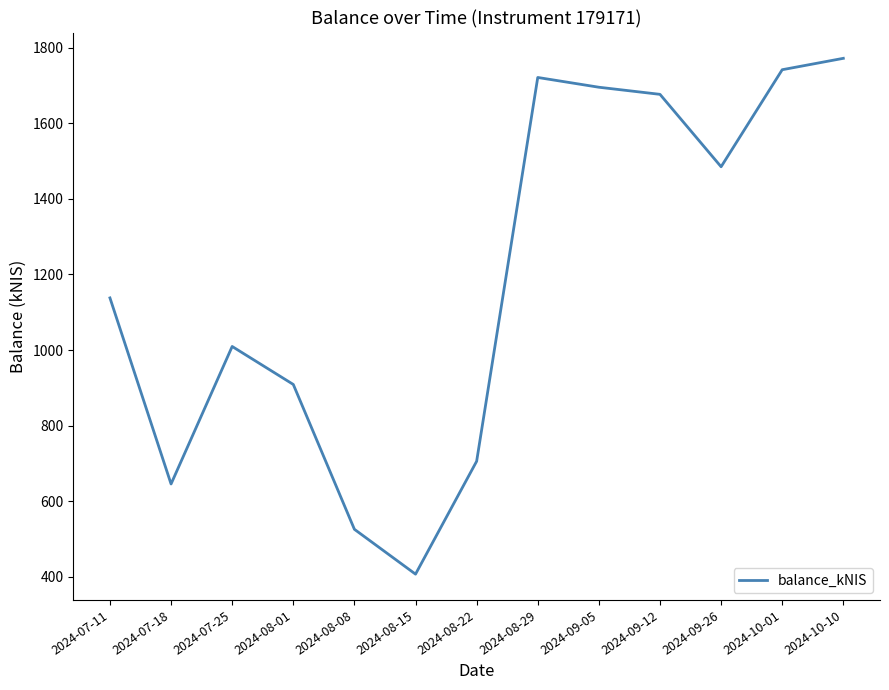

What is the minimum value shown in the chart?

406.7